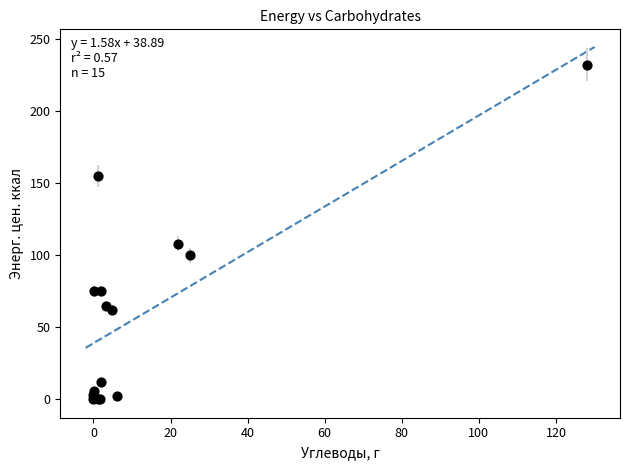

What Y value in the scatter plot is closest to 116?

108.0